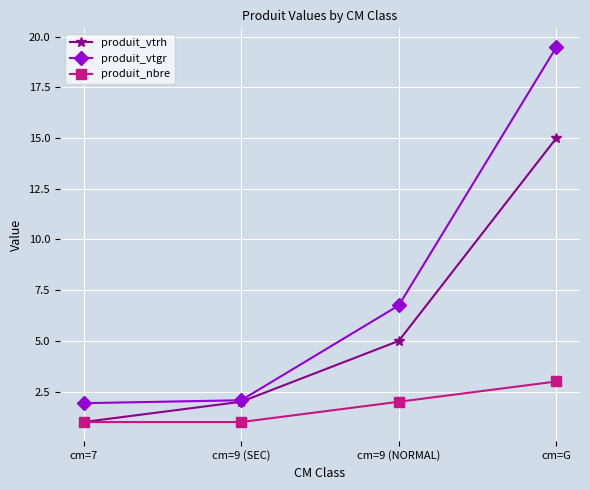

Reading left to right, list all the values displayed in this chart.

produit_vtrh: cm=7=1.0	cm=9 (SEC)=2.0	cm=9 (NORMAL)=5.0	cm=G=15.0
produit_vtgr: cm=7=1.9	cm=9 (SEC)=2.1	cm=9 (NORMAL)=6.8	cm=G=19.5
produit_nbre: cm=7=1.0	cm=9 (SEC)=1.0	cm=9 (NORMAL)=2.0	cm=G=3.0